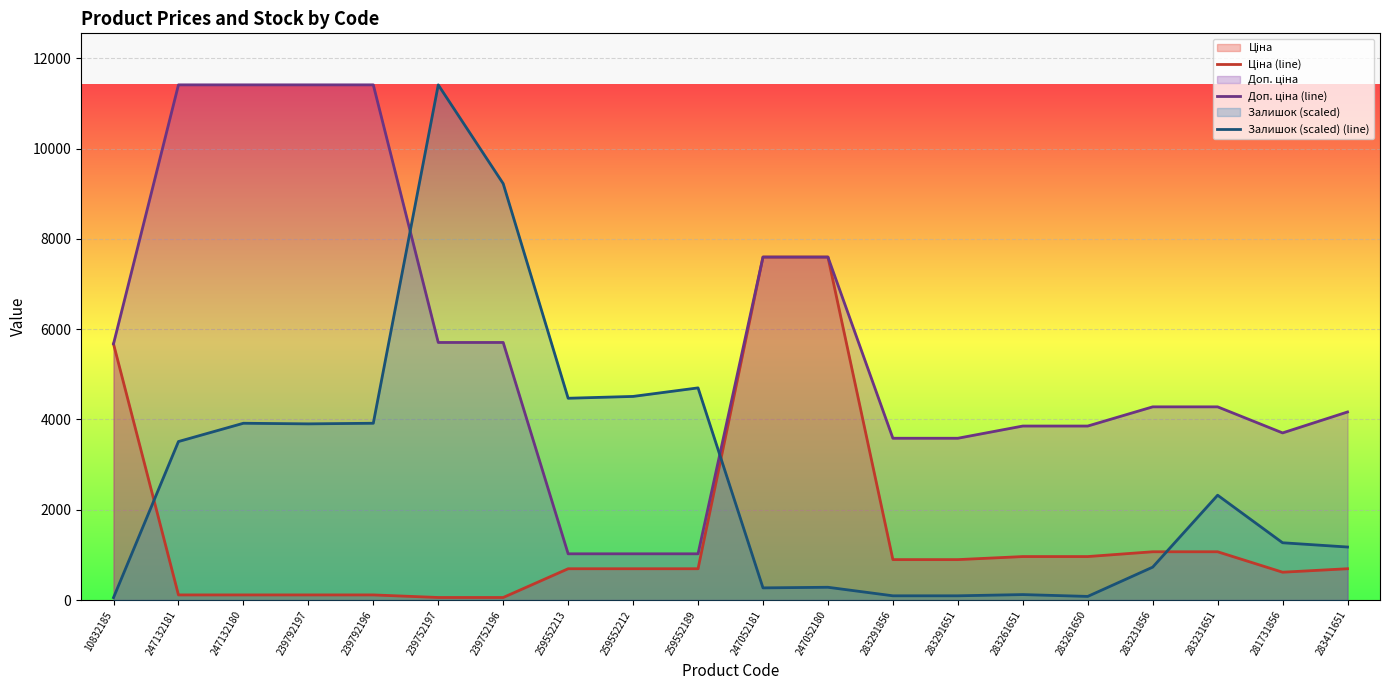

How many interior local valleys does the Ціна (line) series have?

1